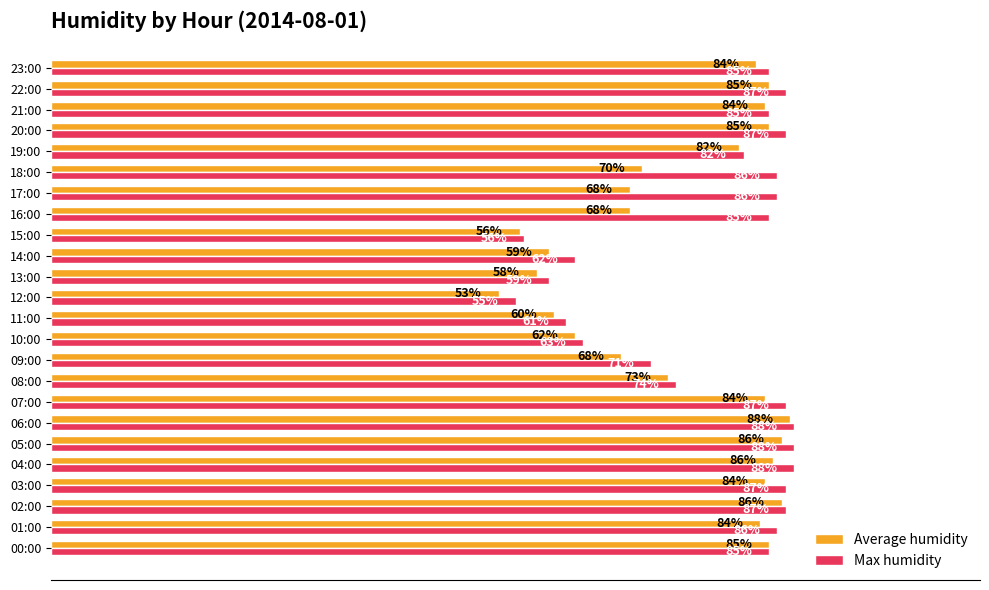

Where is Average humidity nearest to the value 70?

18:00